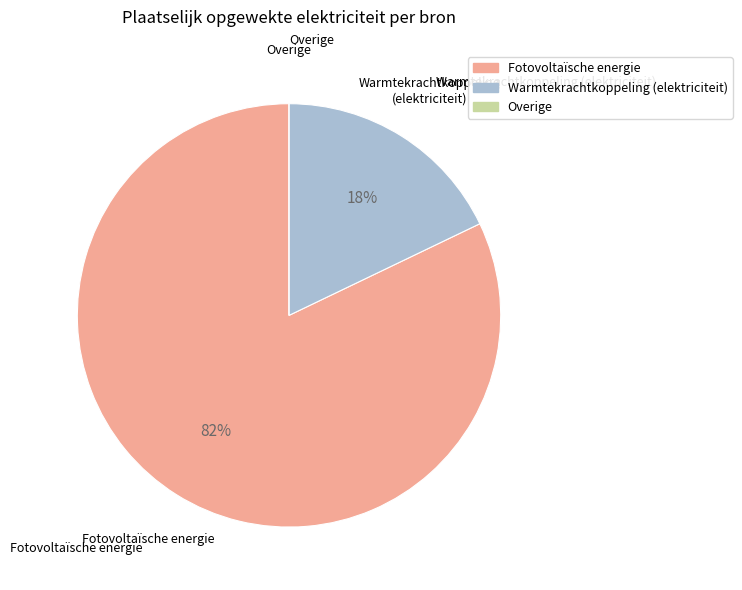

To the nearest percent, what is the average slice percentage?

33%